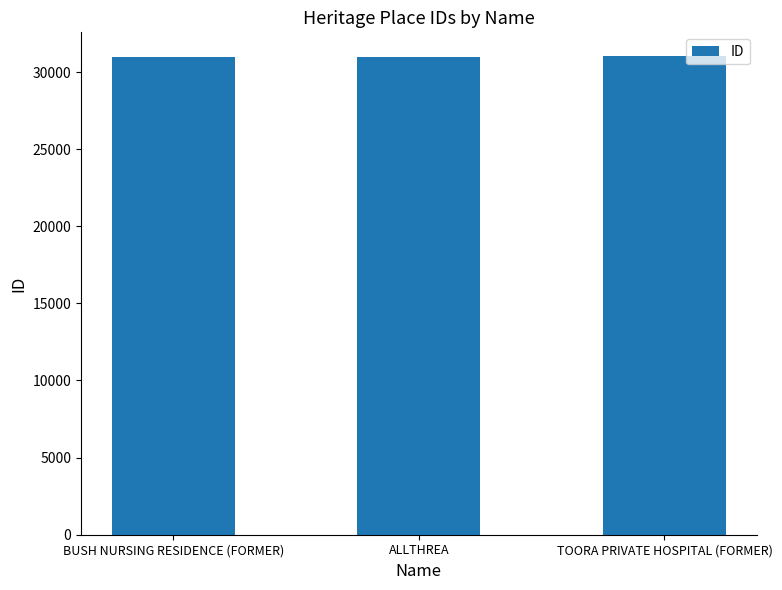

Is it true that the value at BUSH NURSING RESIDENCE (FORMER) is 55187?

False